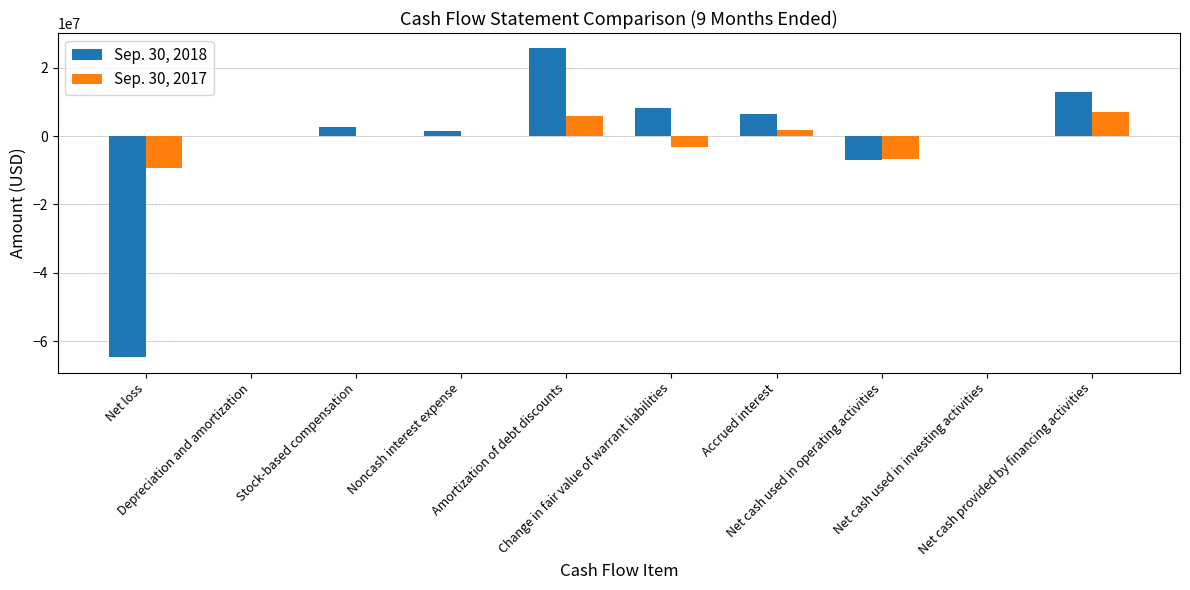

What is the sum of all Sep. 30, 2017 values?

-4657869